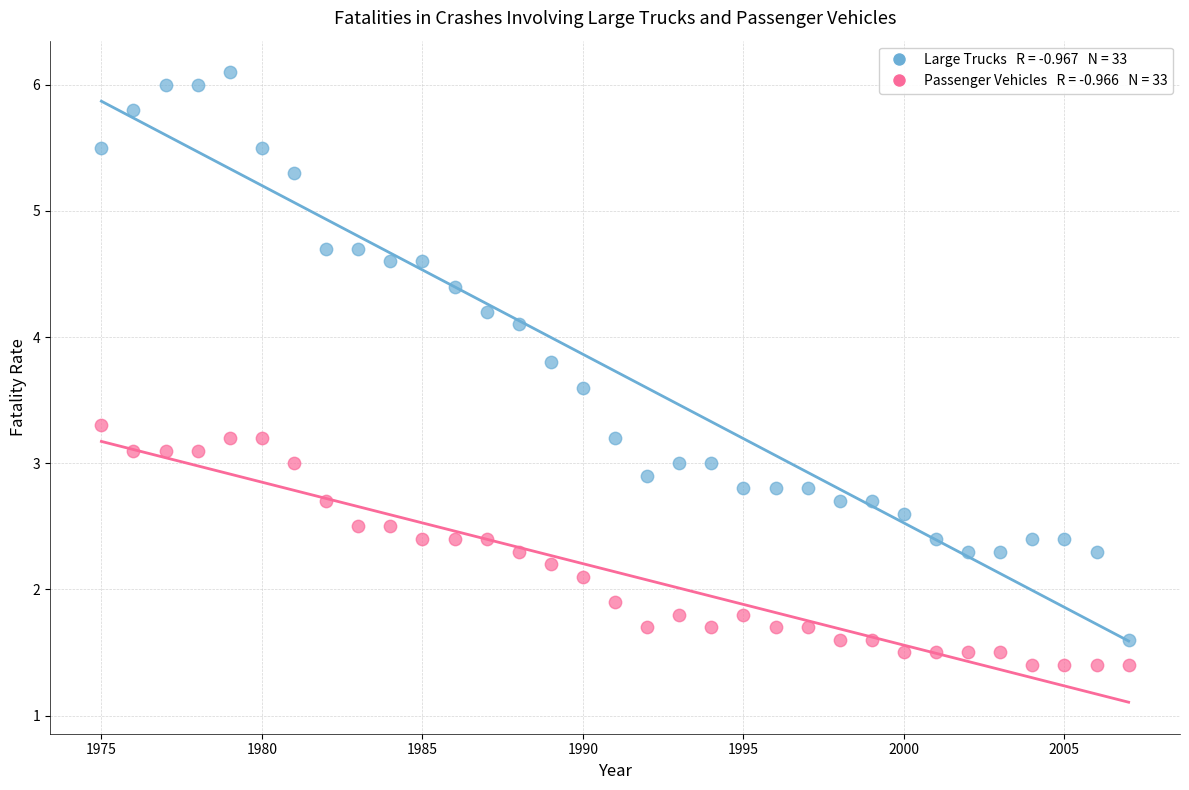

Across all data points, what is the range of X values (max minus min)?

32.0